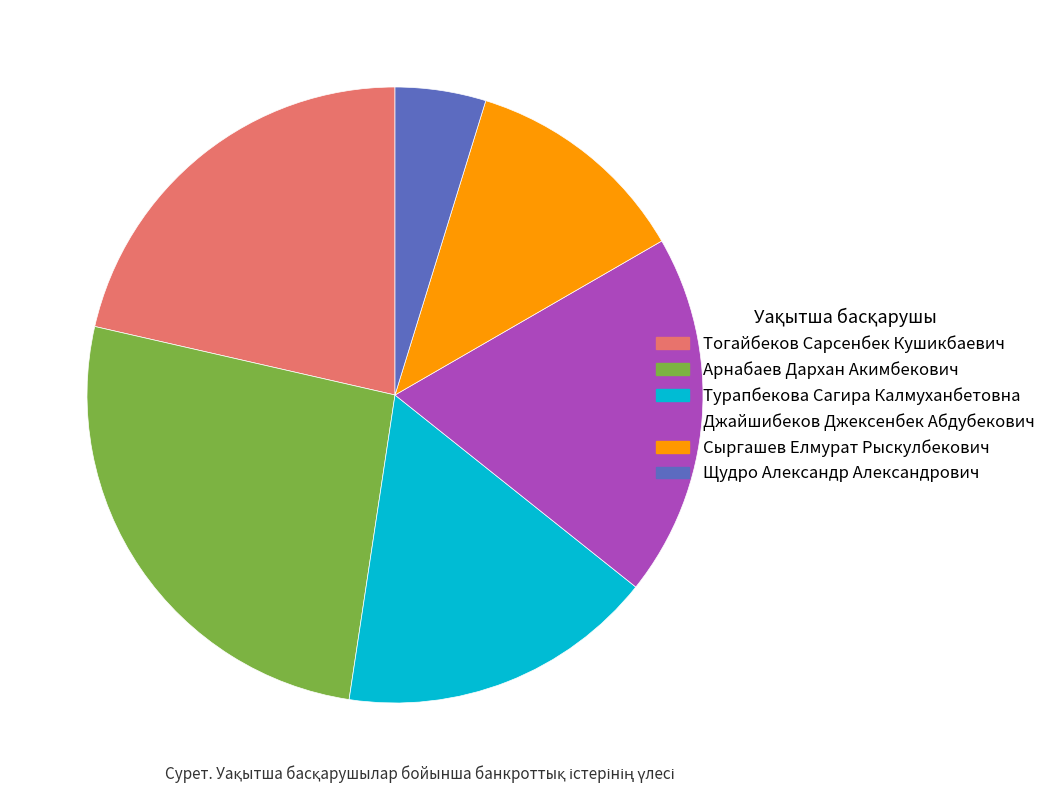

What is the ratio of the value at Тогайбеков Сарсенбек Кушикбаевич to the value at Сыргашев Елмурат Рыскулбекович?

1.8